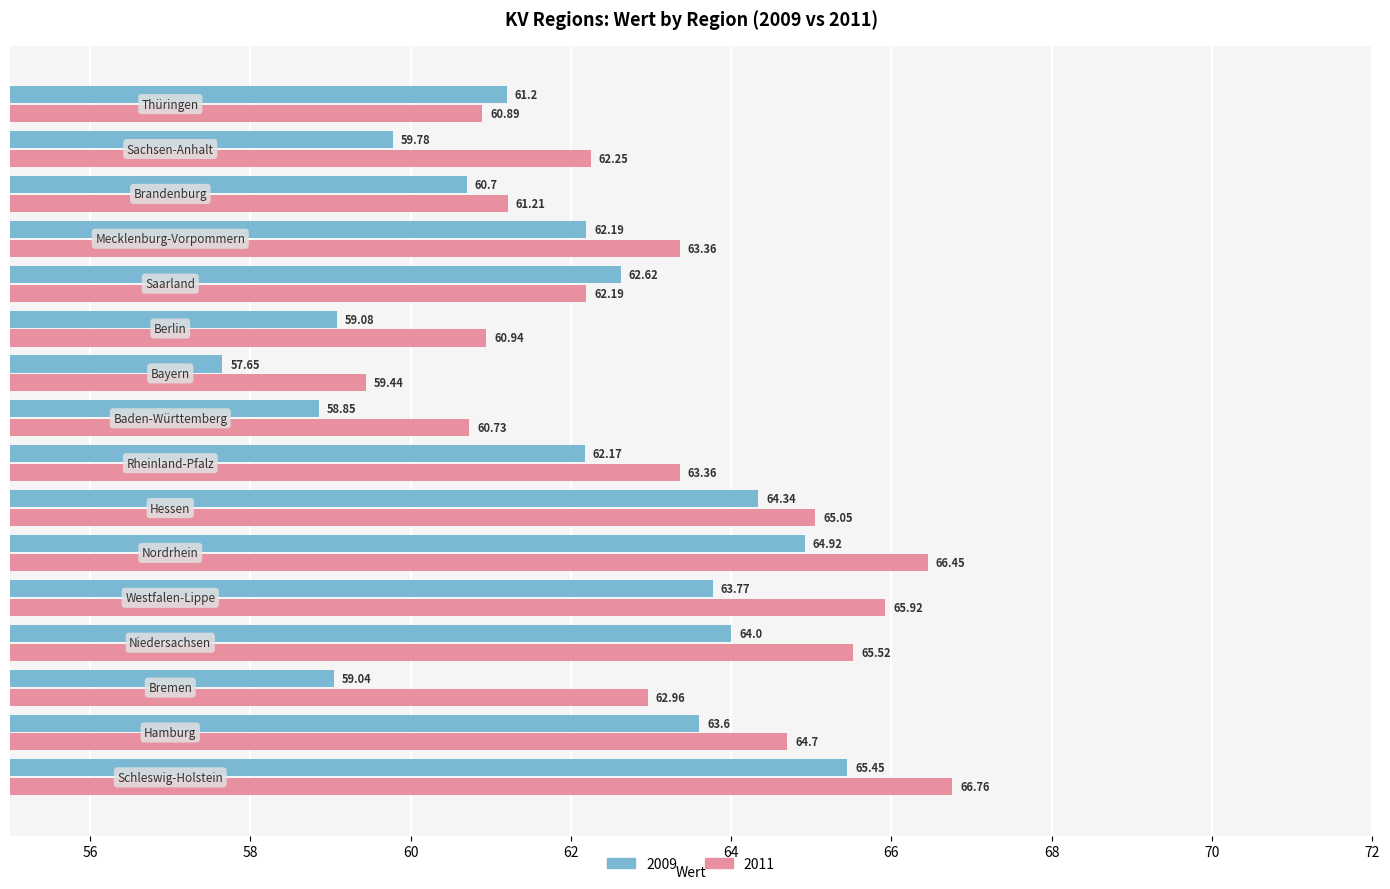

What is the value of the 3rd bar from the left?

59.0